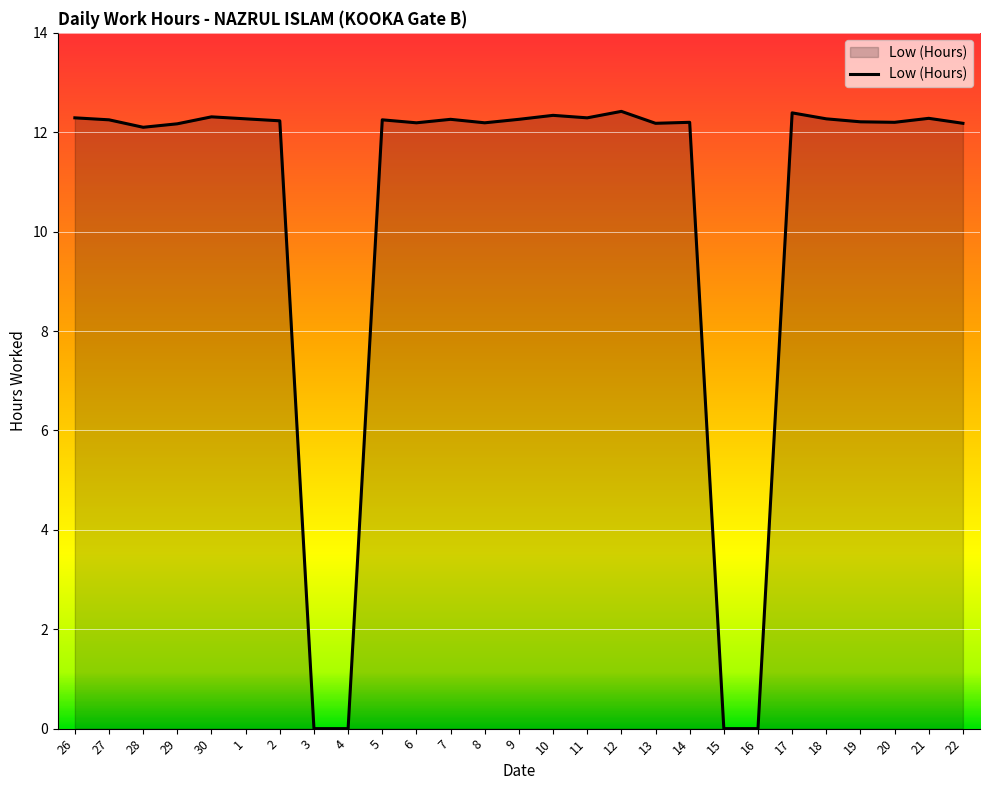

How many lines are shown in the chart?

1